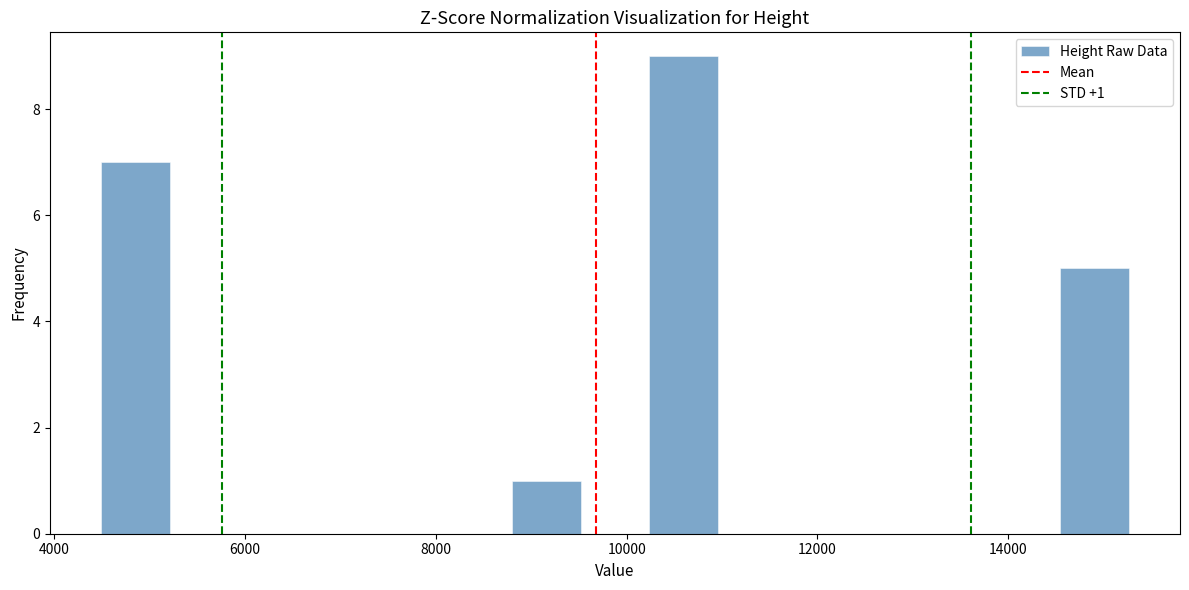

Around what value on the x-axis is the tallest bar? Give the approximate position of its centre, as read against the axis.

10600